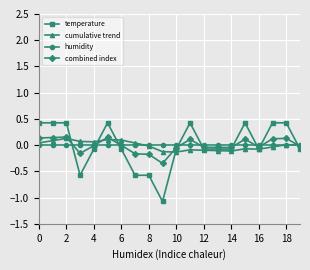

What is the value of the temperature point at the 12th from the left?

0.4